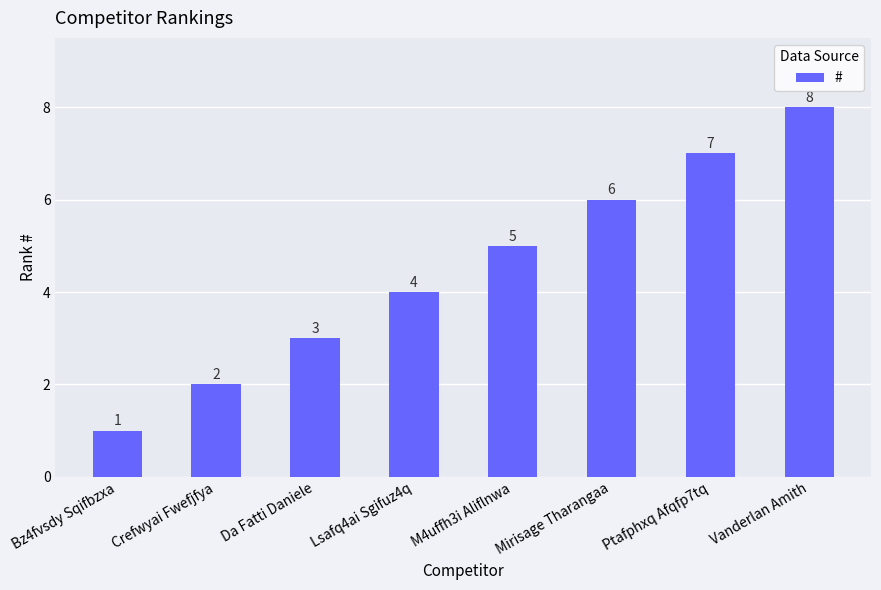

What is the sum of the values at Ptafphxq Afqfp7tq and Lsafq4ai Sgifuz4q?

11